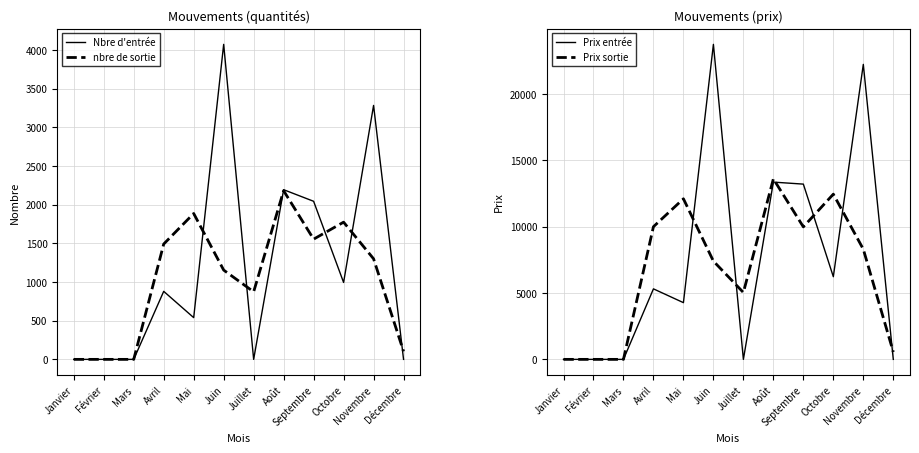

How many times do Nbre d'entrée and nbre de sortie cross each other?

6